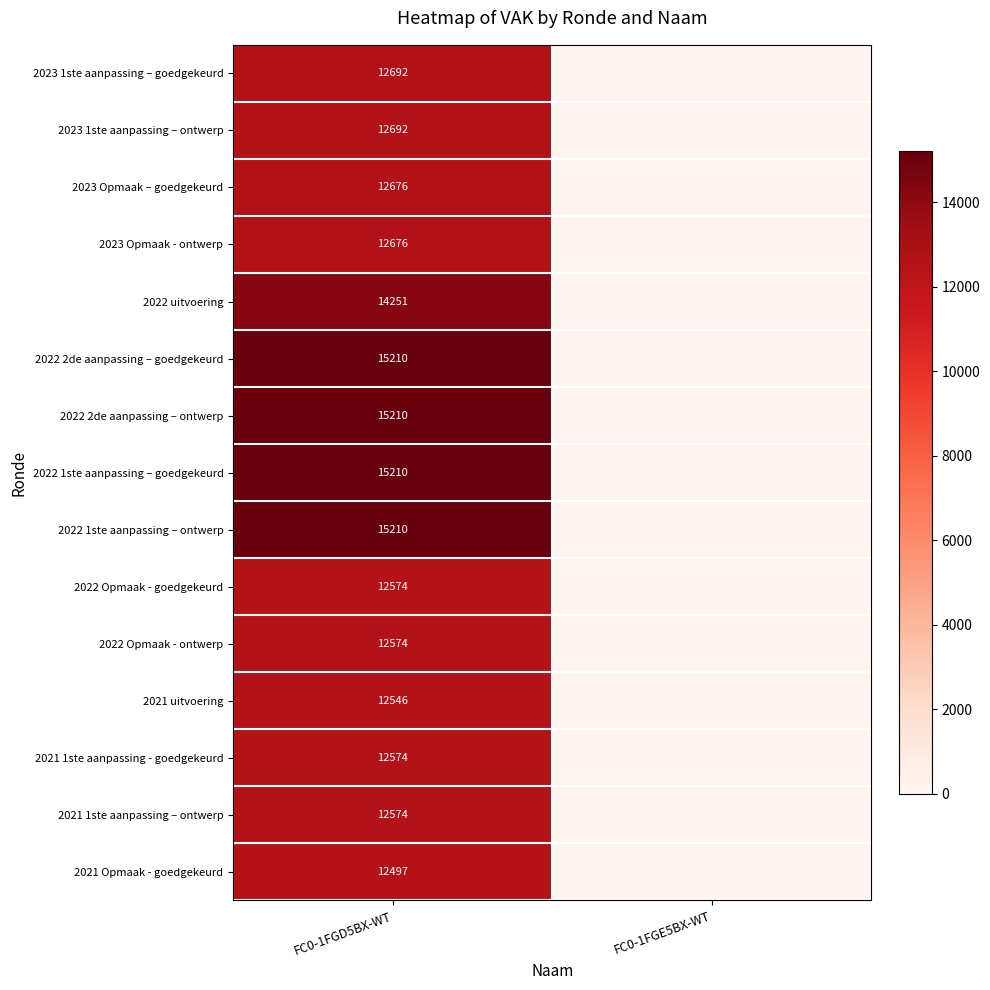

What is the total value across all series at FC0-1FGD5BX-WT?

201166